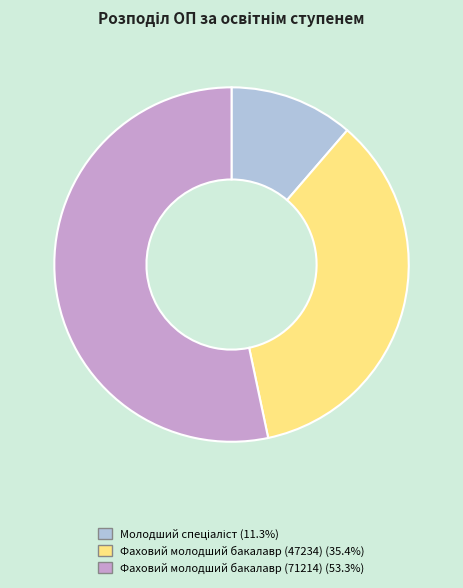

Which slice represents more than half of the pie?

Фаховий молодший бакалавр (71214)